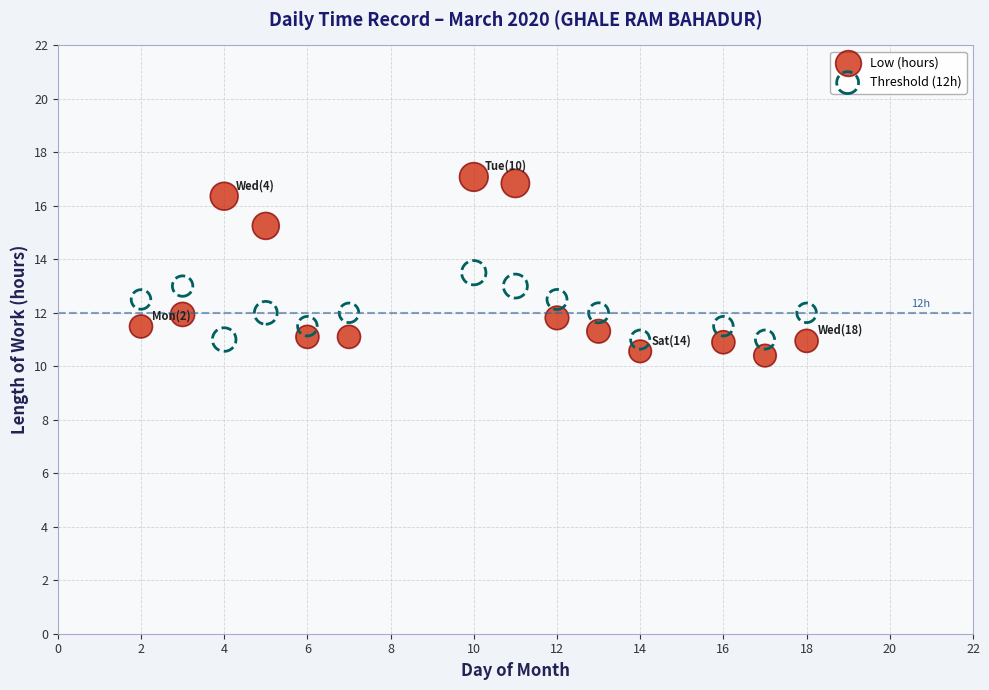

Across all data points, what is the range of X values (max minus min)?

16.0